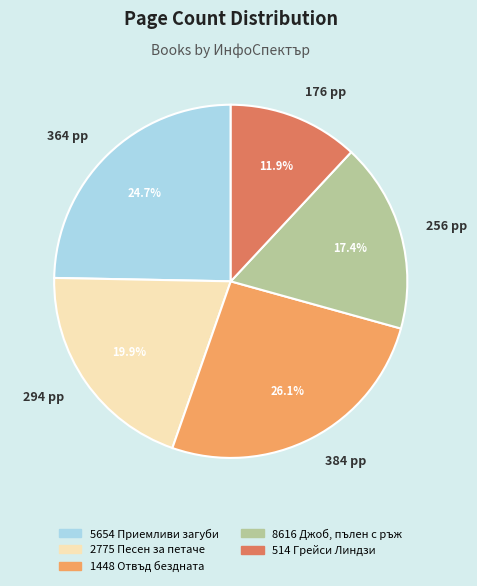

What is the ratio of the value at 384 pp to the value at 294 pp?

1.3